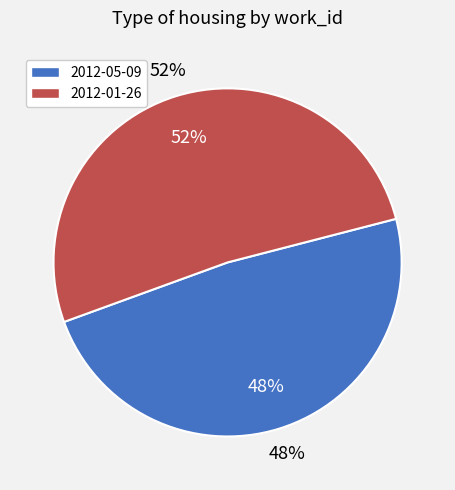

True or false: 2012-01-26 accounts for 46% of the total.

False